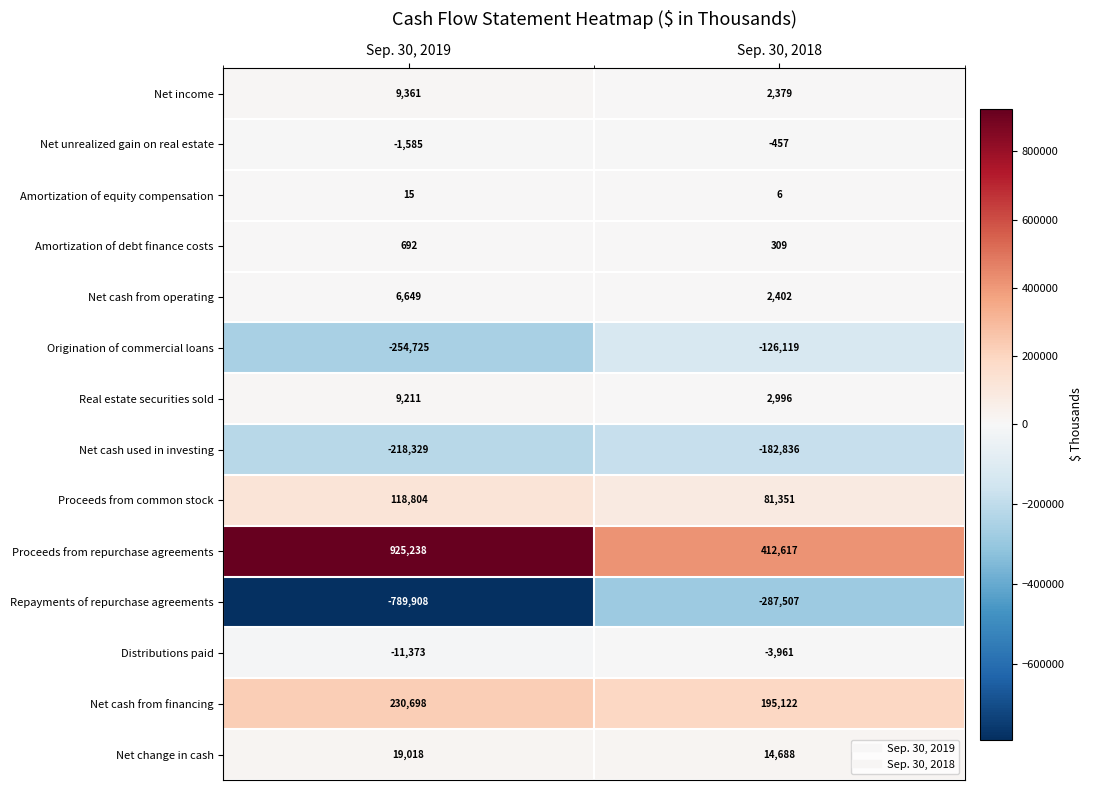

What is the total value across all series at Sep. 30, 2019?

43766